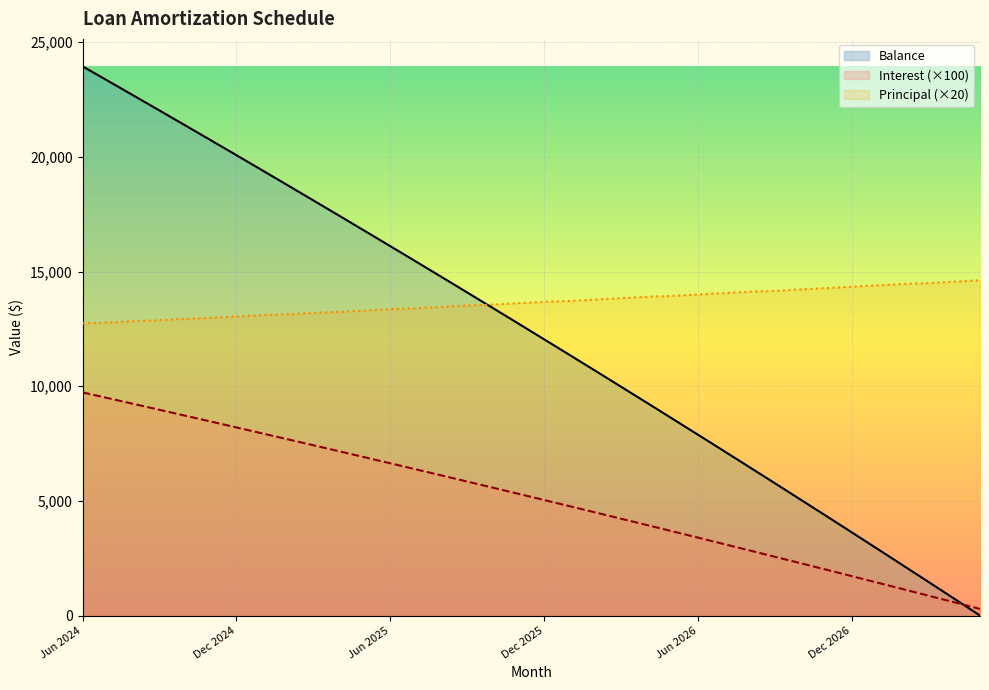

What is the minimum value shown in the chart?

1.0